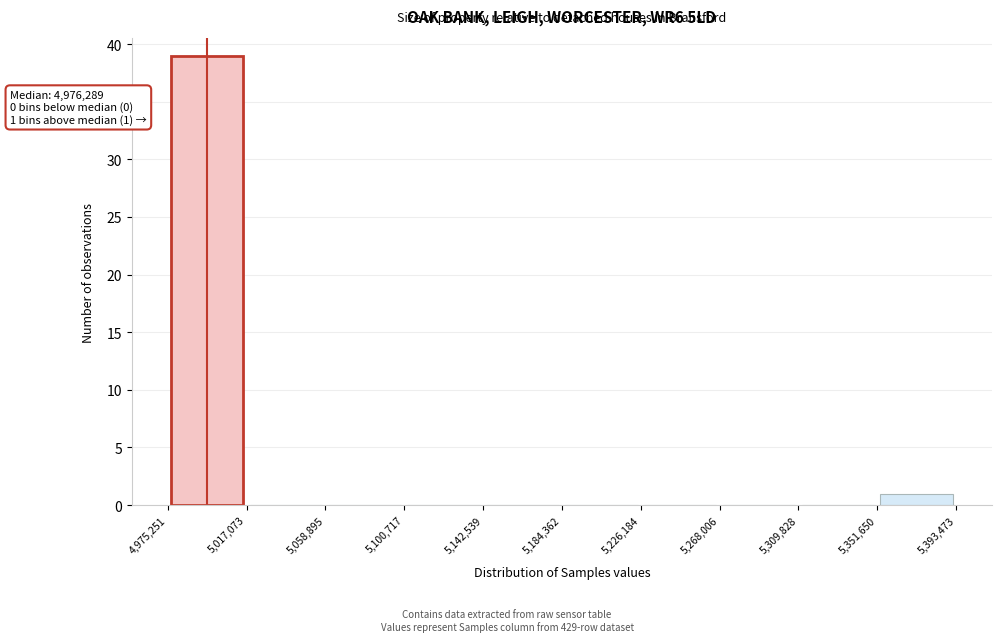

Over which range of the x-axis is the bar tallest?

4,975,251 to 5,017,073